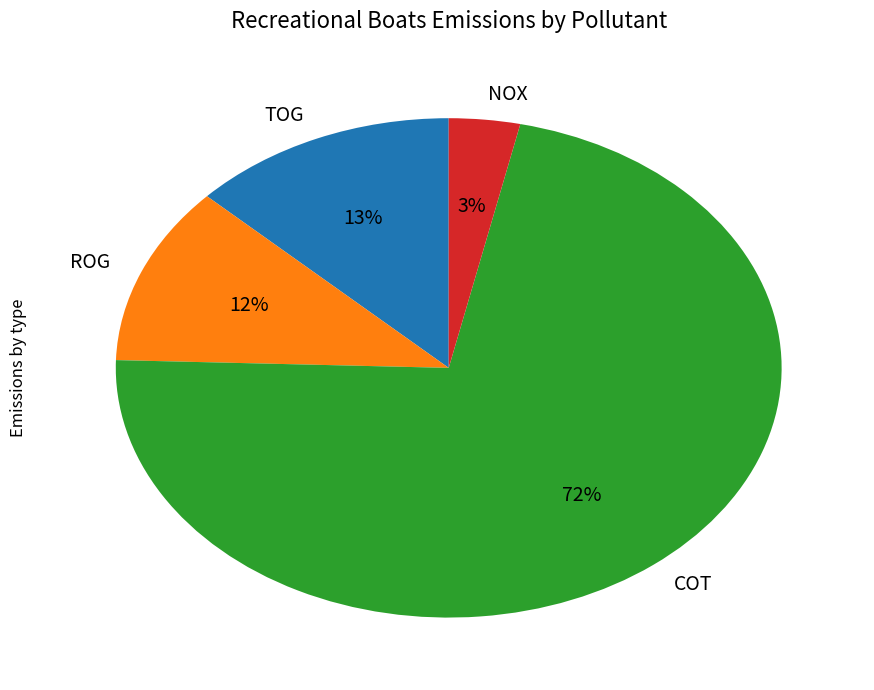

To the nearest percent, what is the average slice percentage?

25%